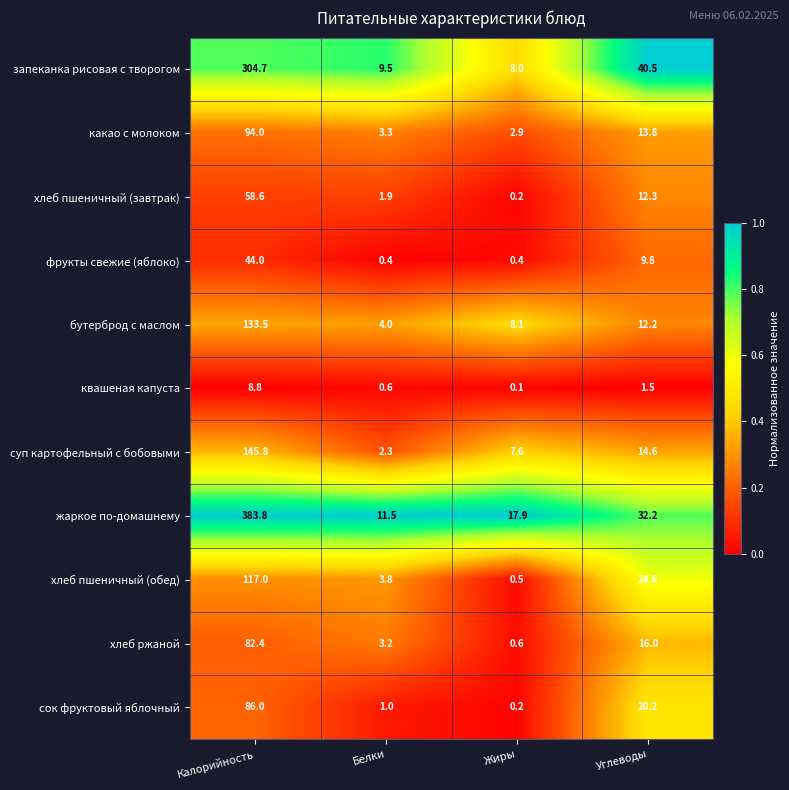

What is the greatest value displayed?

383.8